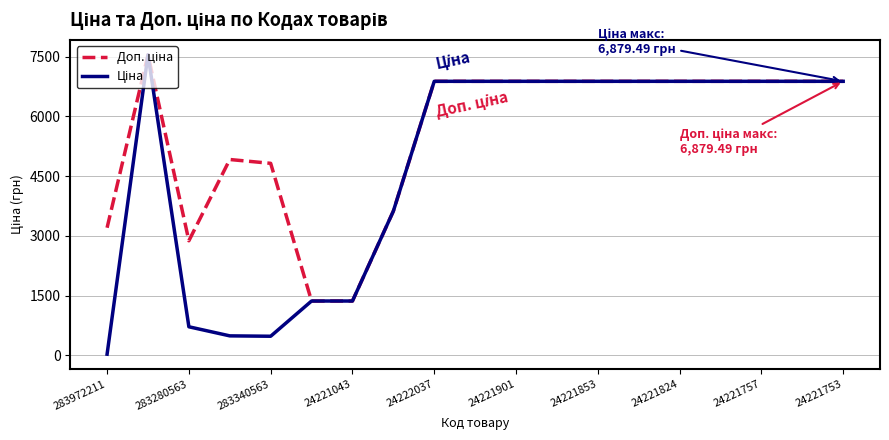

Does the chart display data point markers on the line(s)?

No